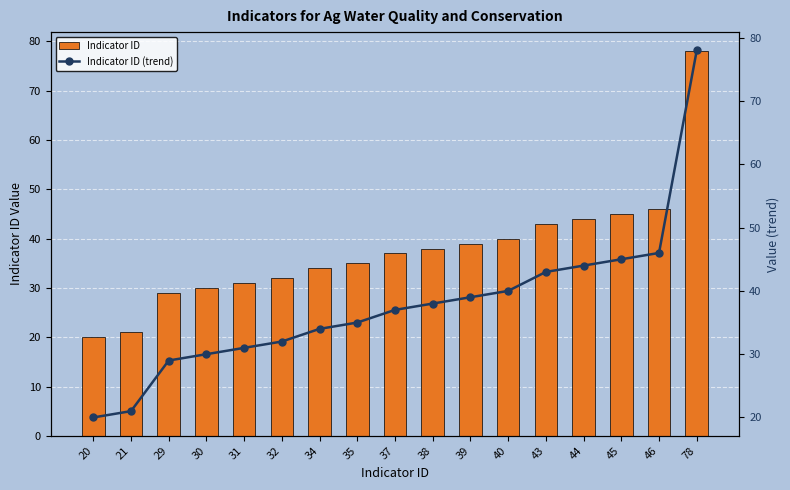

Count the number of data series in this chart.

2